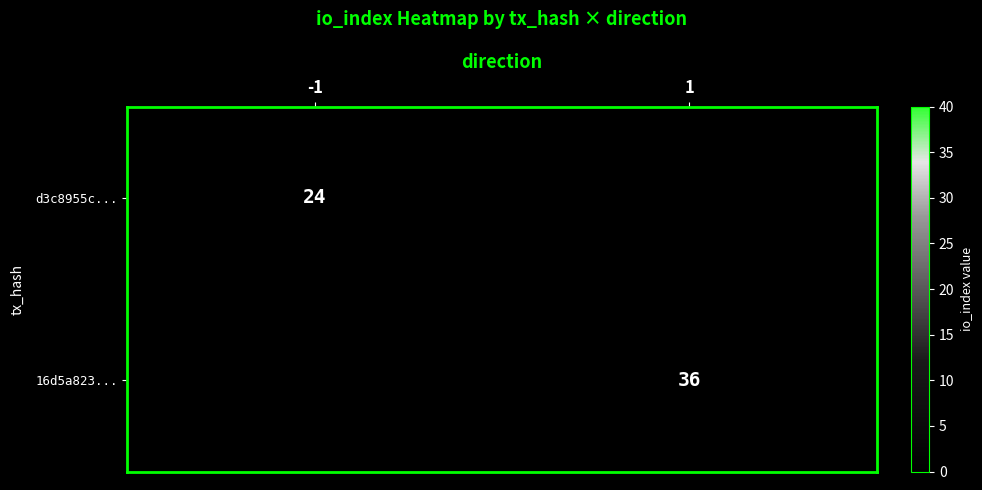

At which category is the sum across all series the highest?

1